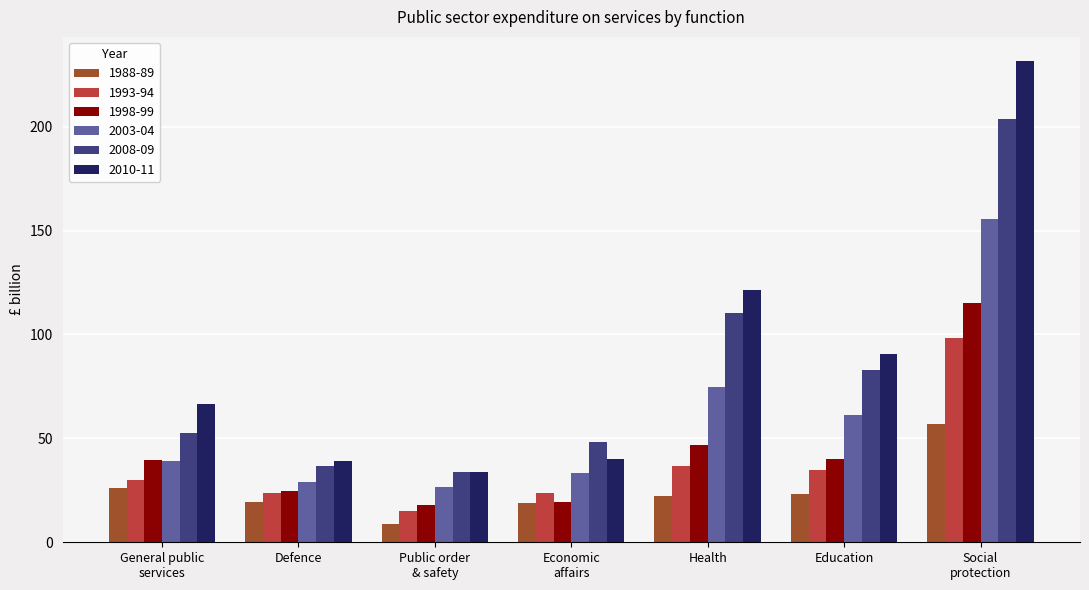

Where is 2008-09 nearest to the value 118?

Health